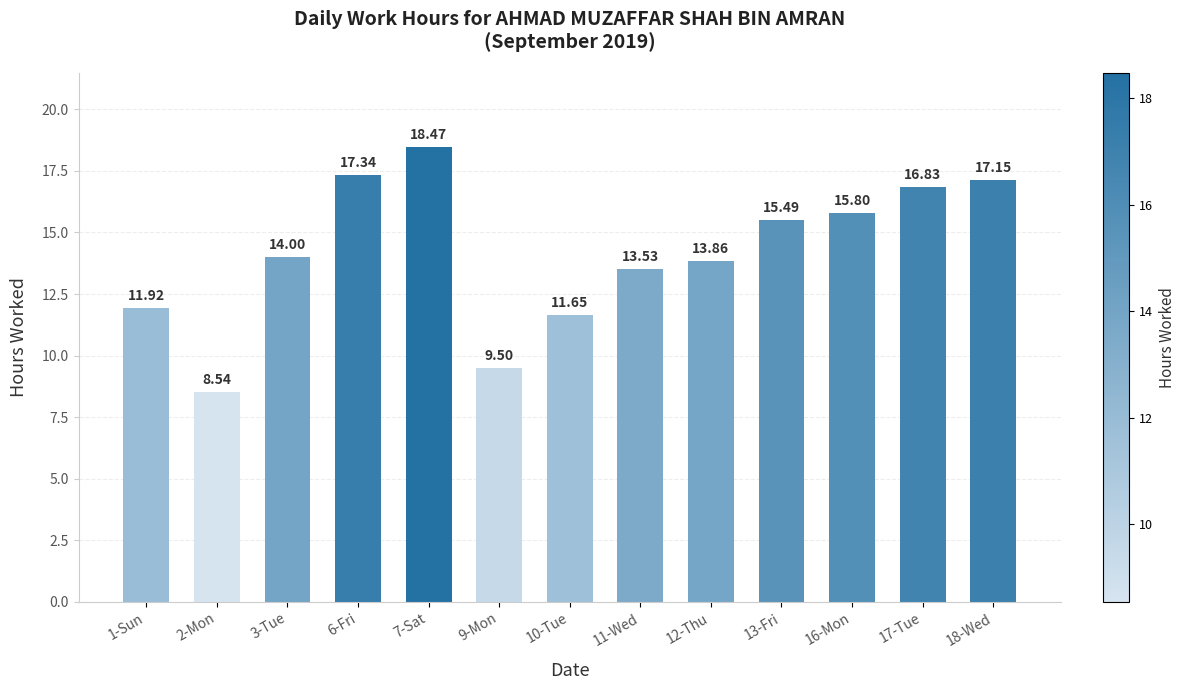

Rank the categories by value from lowest to highest.

2-Mon, 9-Mon, 10-Tue, 1-Sun, 11-Wed, 12-Thu, 3-Tue, 13-Fri, 16-Mon, 17-Tue, 18-Wed, 6-Fri, 7-Sat